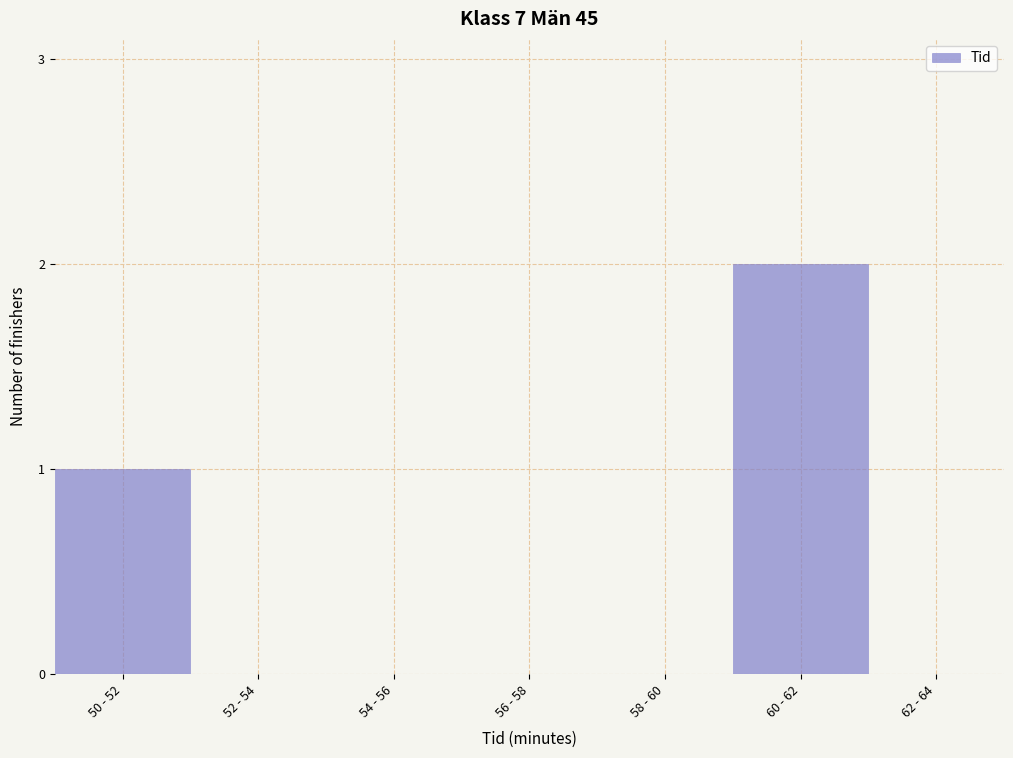

Reading right to left, list all the values displayed in this chart.

62 - 64=0	60 - 62=2	58 - 60=0	56 - 58=0	54 - 56=0	52 - 54=0	50 - 52=1